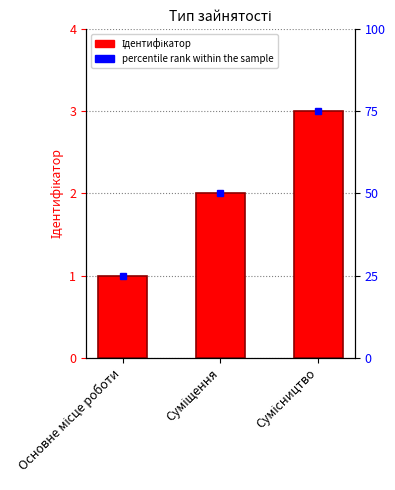

Is it true that the value at Основне місце роботи is 0?

False